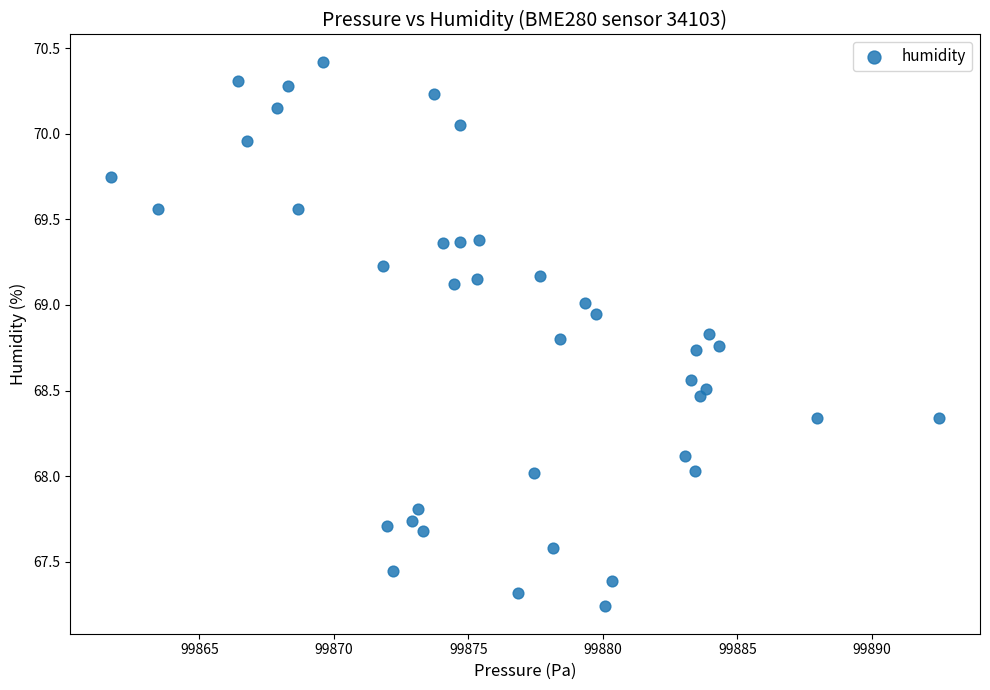

What is the range of Y values (max minus min)?

3.2